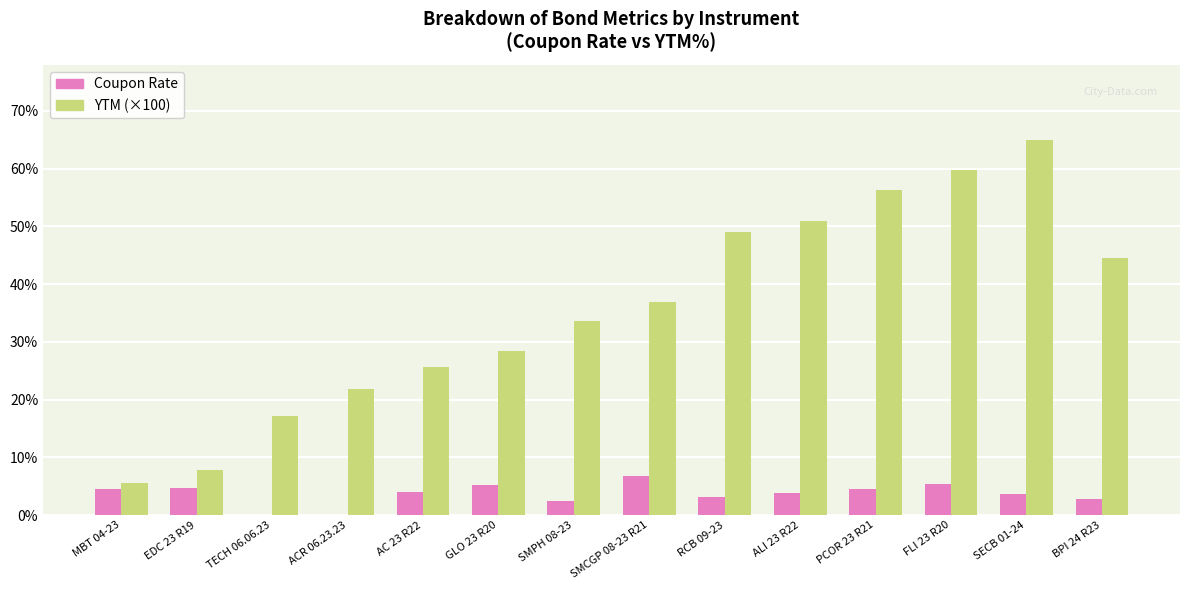

Which series changed the most between TECH 06.06.23 and ACR 06.23.23?

YTM (×100)